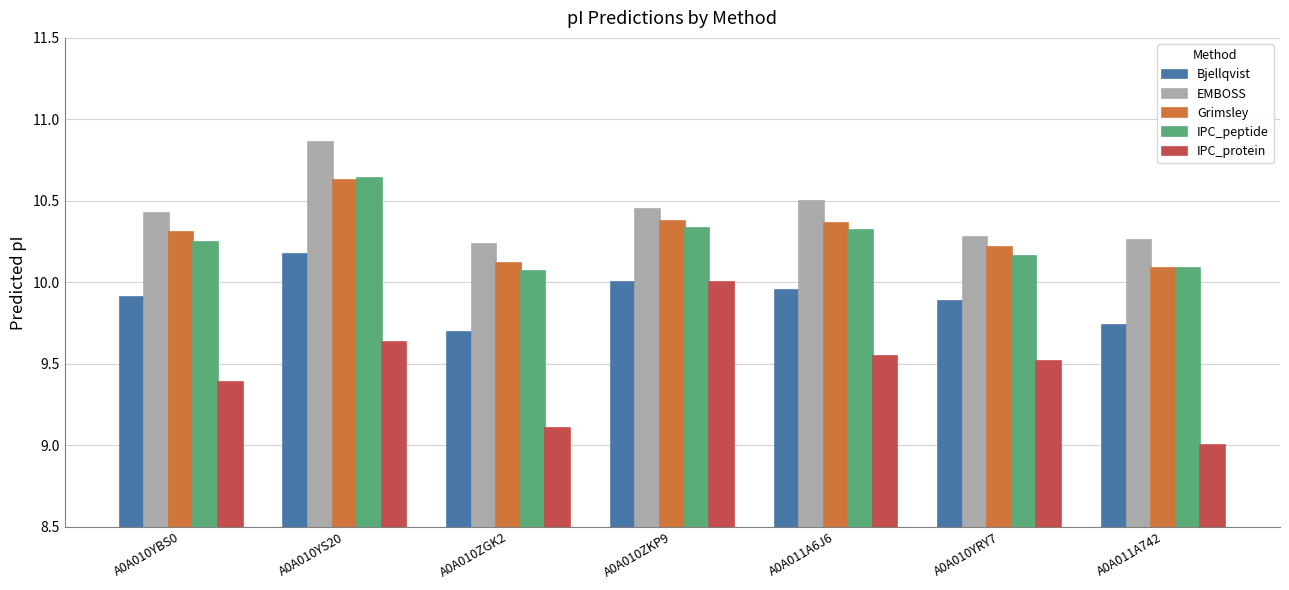

At which category is the sum across all series the highest?

A0A010YS20